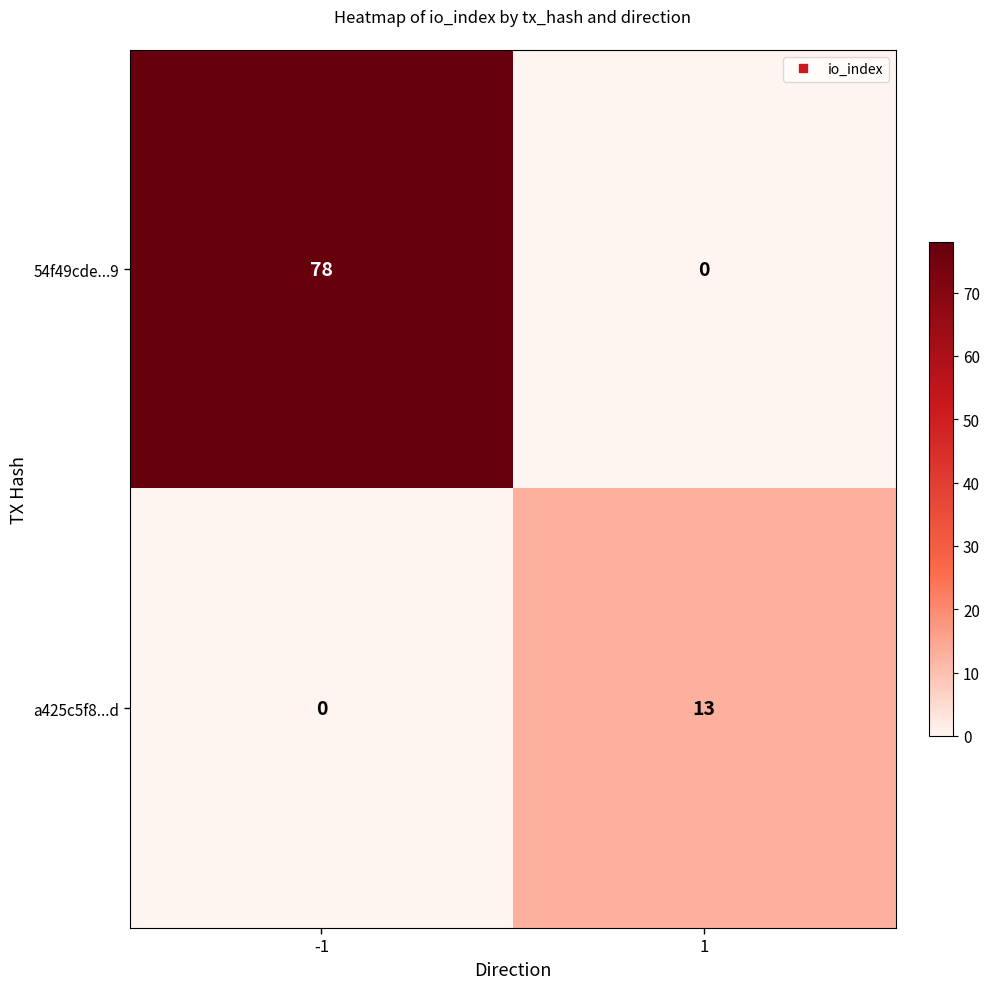

How many categories are shown in the chart?

2